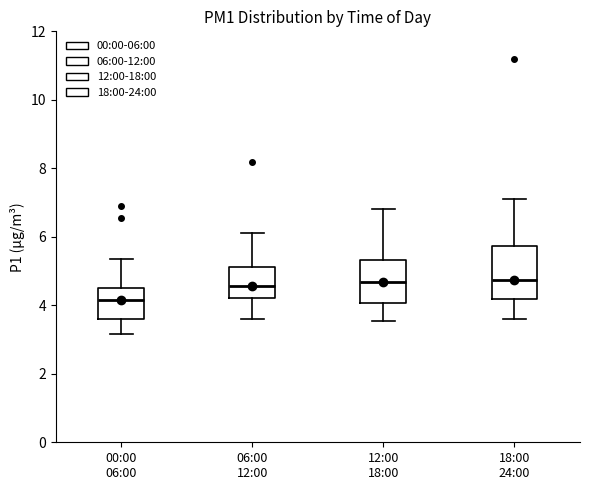

Reading left to right, transcribe this box plot: for each box, give where its median line is, the range the box spans, and where its two whiskers end, as read against the y-axis. The values are not printed on the chart, so give them approximately, as read against the axis.

00:00 06:00: median 4.2, box 3.6 to 4.6, whiskers 3.2 to 5.4
06:00 12:00: median 4.6, box 4.2 to 5.2, whiskers 3.6 to 6.2
12:00 18:00: median 4.6, box 4.0 to 5.4, whiskers 3.6 to 6.8
18:00 24:00: median 4.8, box 4.2 to 5.8, whiskers 3.6 to 7.2